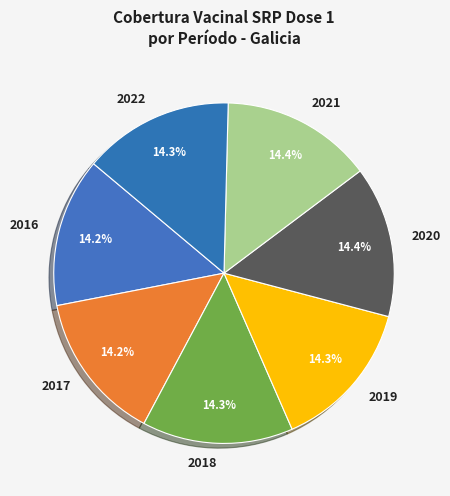

Approximately how many times larger is the value at 2018 compared to 2019?

1.0